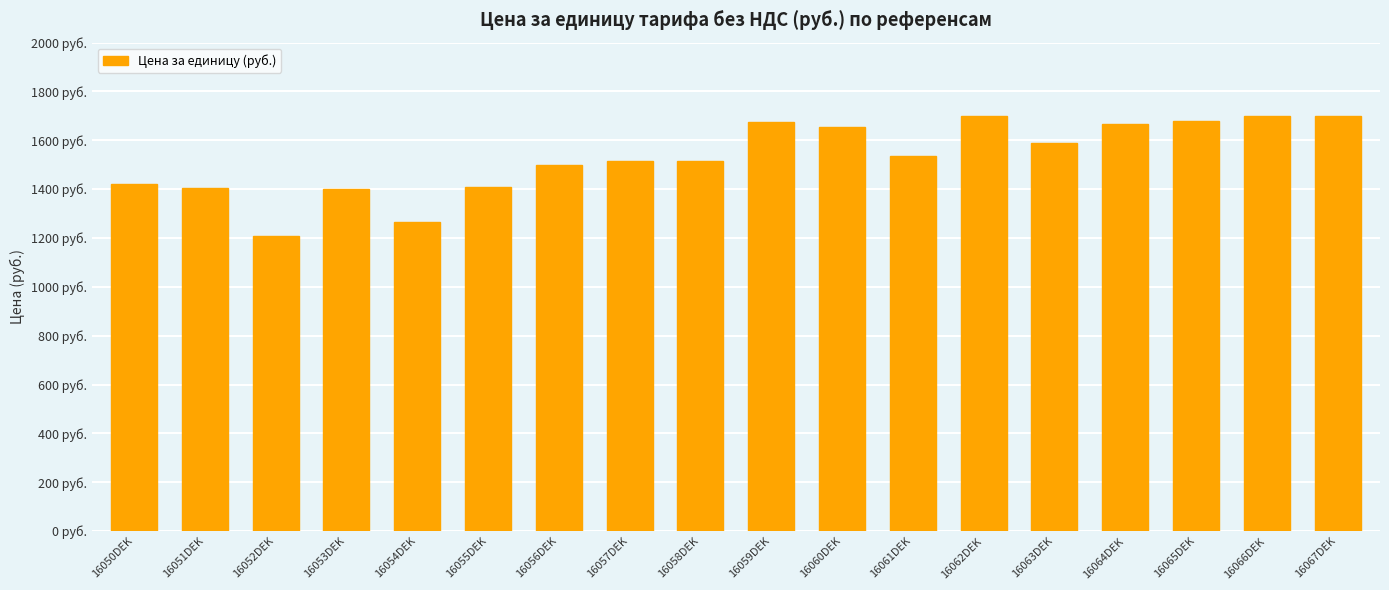

Which has a higher value, 16055DEK or 16054DEK?

16055DEK